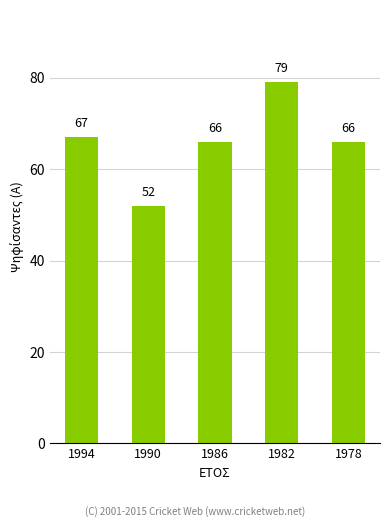

Does the chart contain any negative values?

No